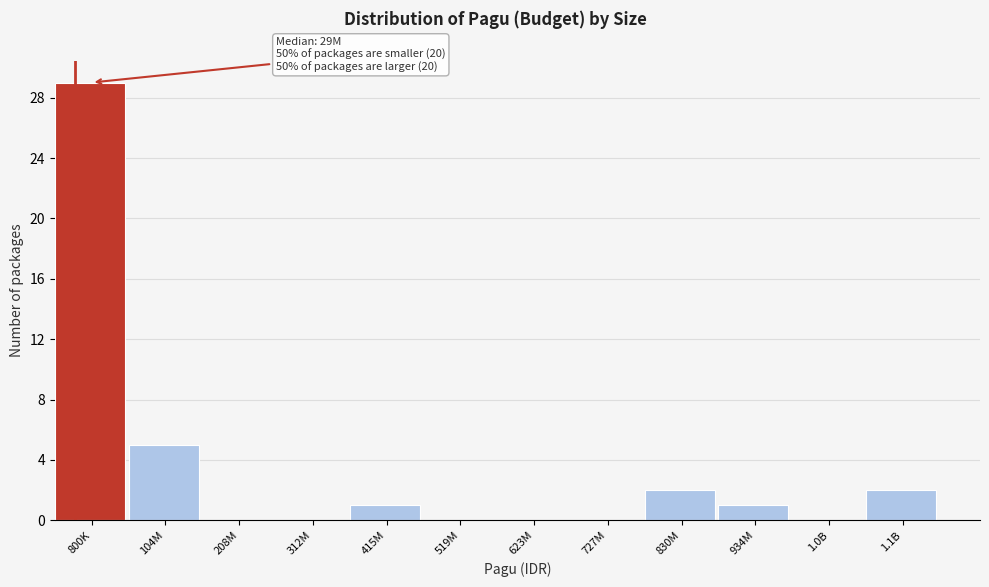

Reading left to right, what are all the values shown in this chart?

800K=29	104M=5	208M=0	312M=0	415M=1	519M=0	623M=0	727M=0	830M=2	934M=1	1.0B=0	1.1B=2